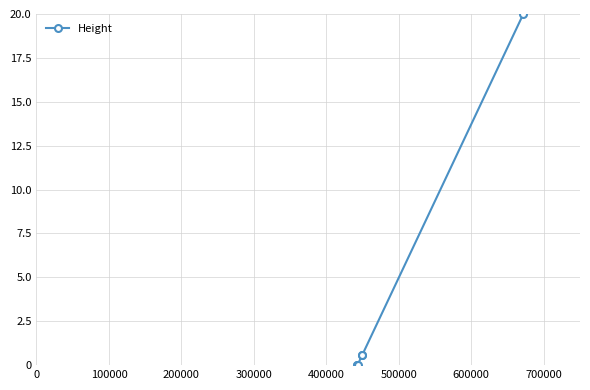

How many series are shown in this chart?

1